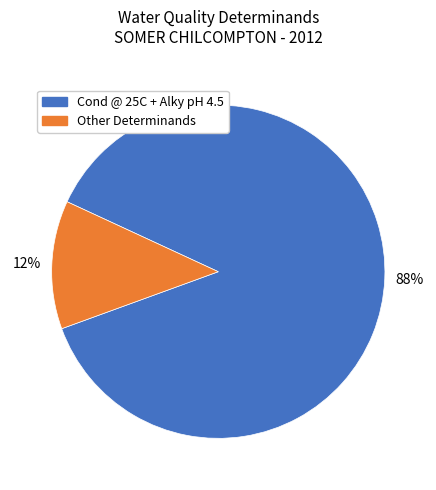

Does any single category account for the majority?

Yes